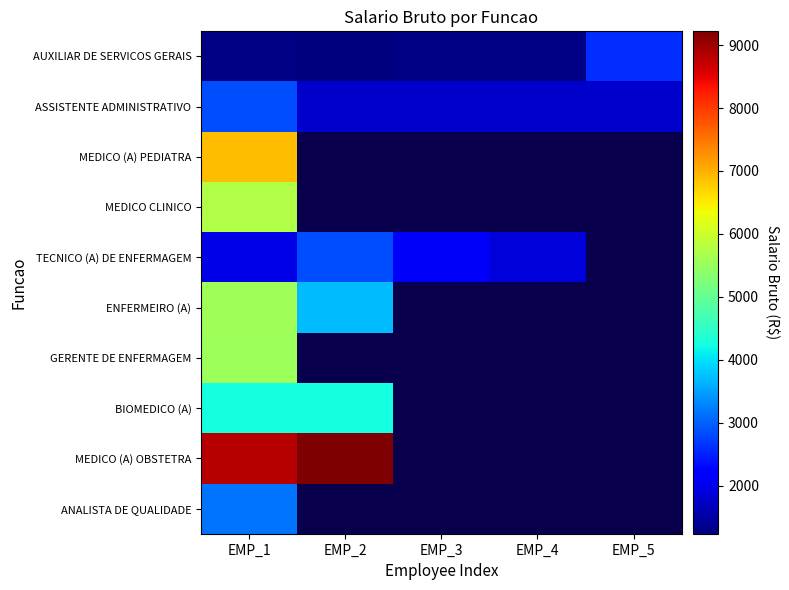

Rank the series by their maximum value, from highest to lowest.

MEDICO (A) OBSTETRA, MEDICO (A) PEDIATRA, MEDICO CLINICO, ENFERMEIRO (A), GERENTE DE ENFERMAGEM, BIOMEDICO (A), ANALISTA DE QUALIDADE, ASSISTENTE ADMINISTRATIVO, TECNICO (A) DE ENFERMAGEM, AUXILIAR DE SERVICOS GERAIS